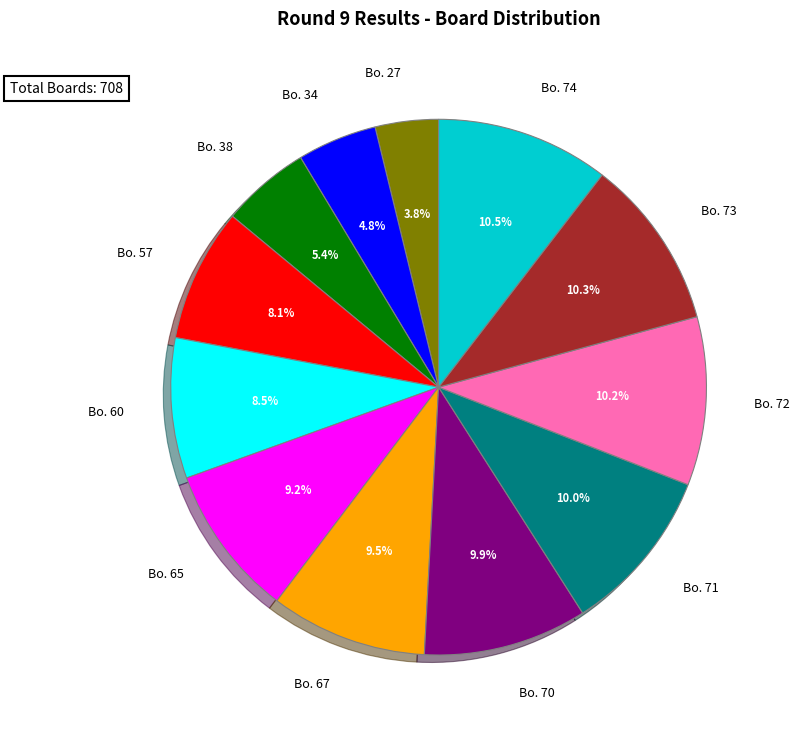

Which slice is the smallest?

Bo. 27